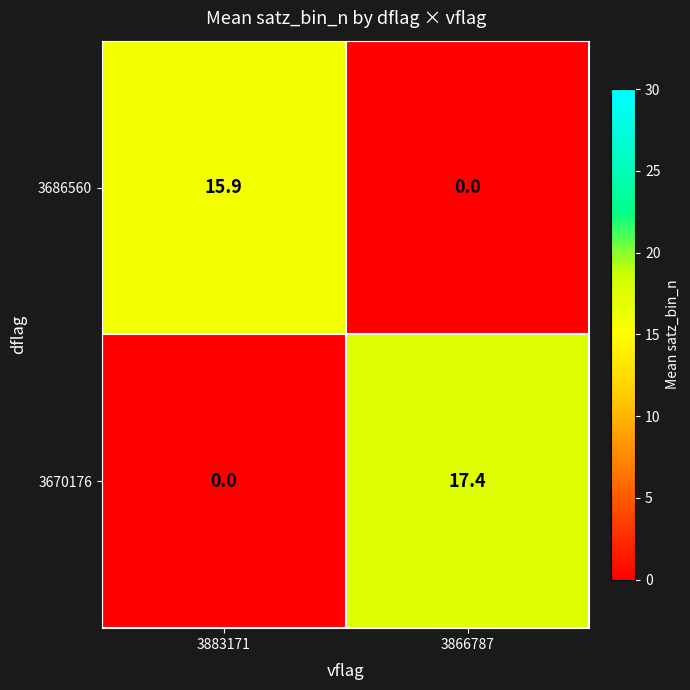

Rank the series by their average value, from highest to lowest.

3670176, 3686560